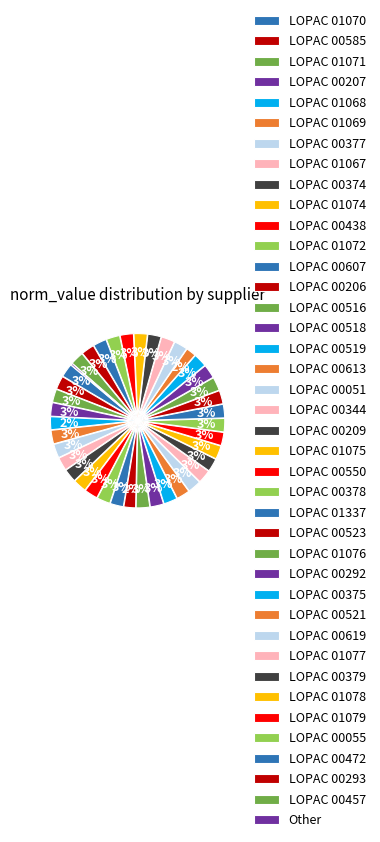

How many slices are in this pie chart?

40